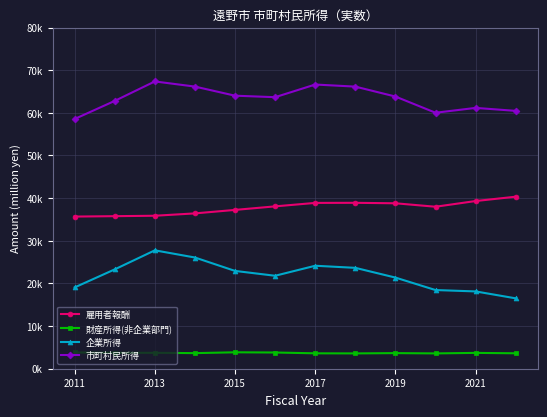

Is this an area chart (filled region under the line)?

No